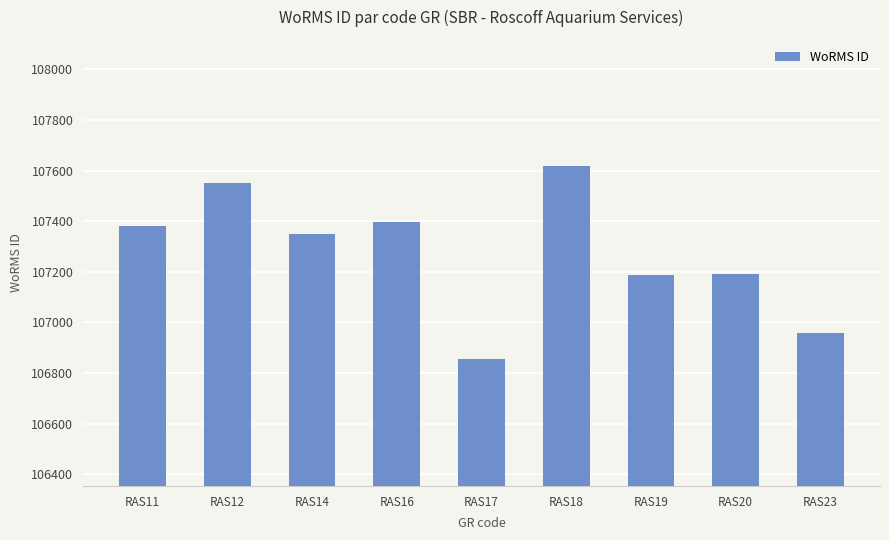

What is the sum of the values at RAS11 and RAS16?

214779